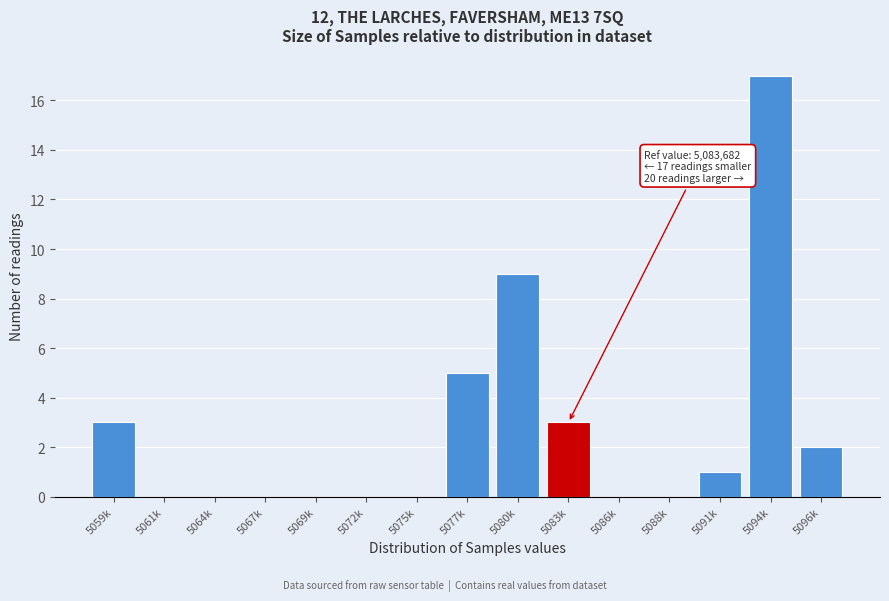

Reading right to left, extract all data points from this chart.

5096k=2	5094k=17	5091k=1	5088k=0	5086k=0	5083k=3	5080k=9	5077k=5	5075k=0	5072k=0	5069k=0	5067k=0	5064k=0	5061k=0	5059k=3